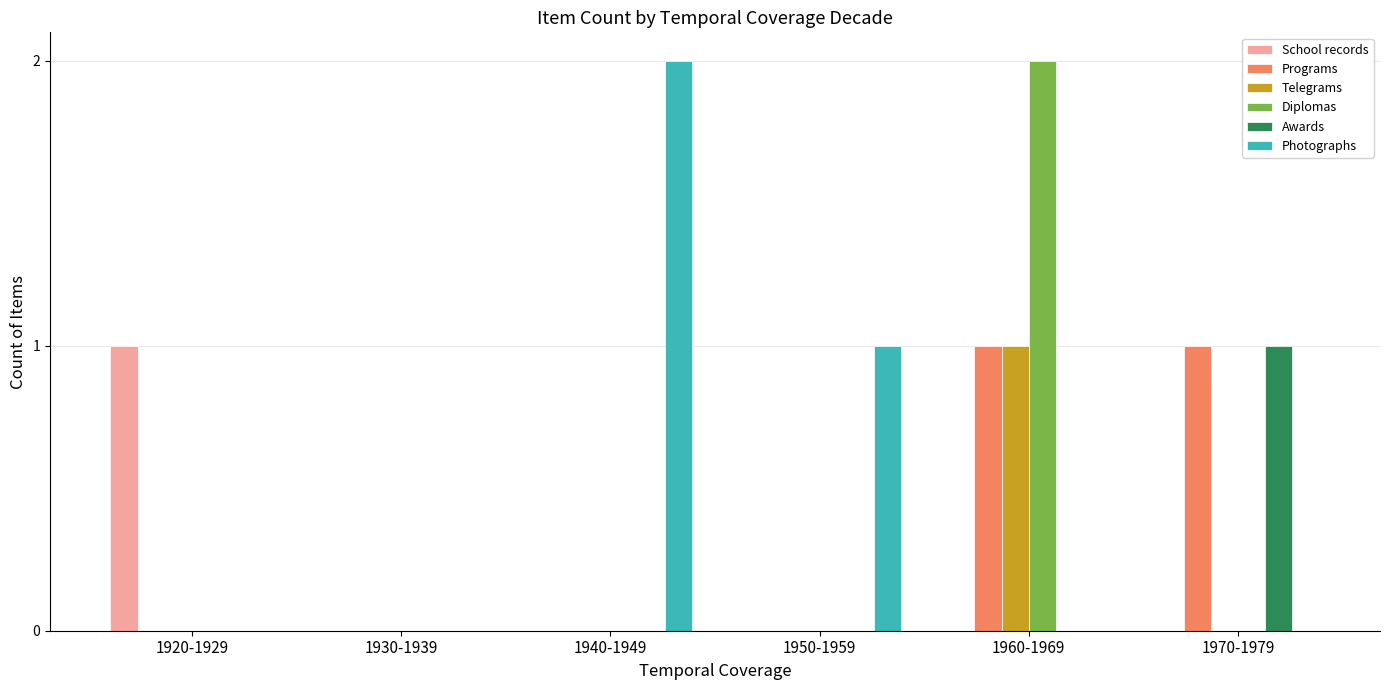

Count the Programs values in the range 0 to 1.

6